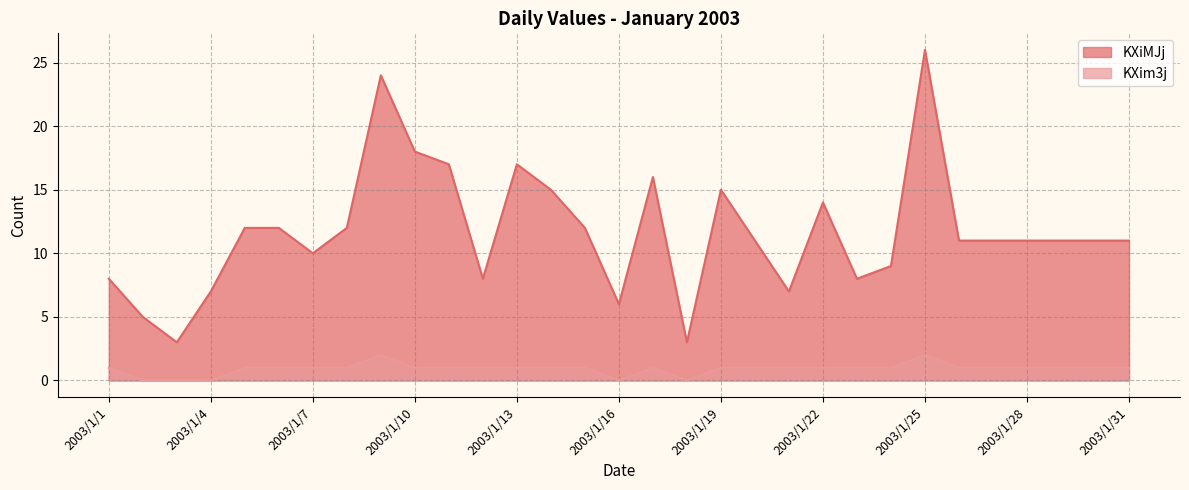

At which category does KXim3j reach its first local peak?

2003/1/9